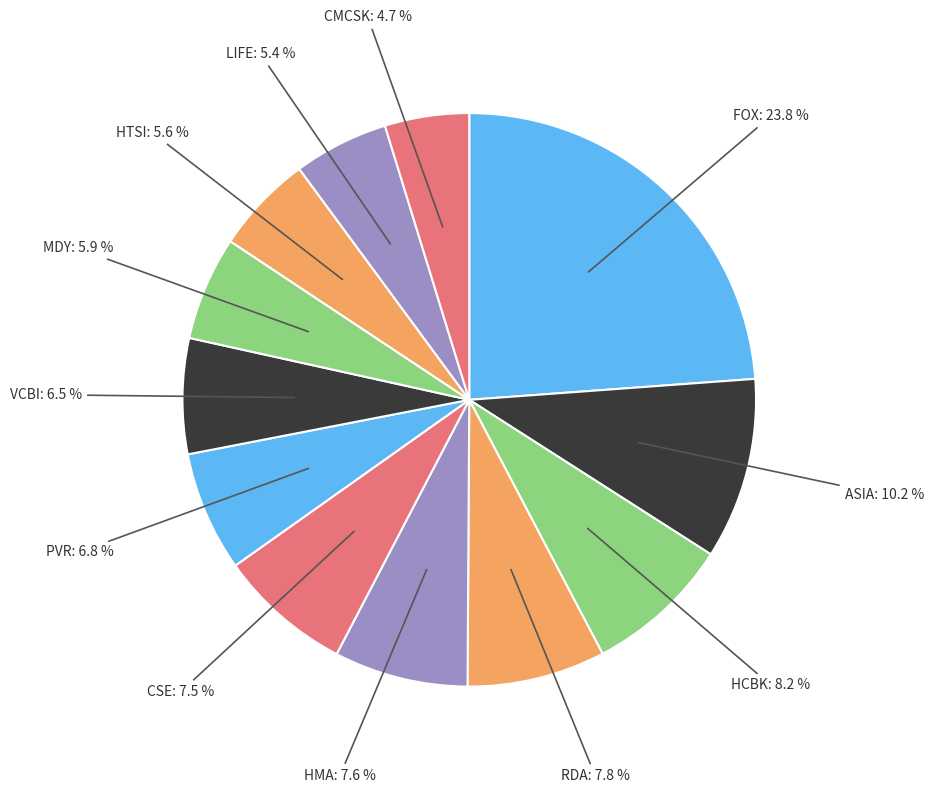

Is there a majority slice in this chart?

No